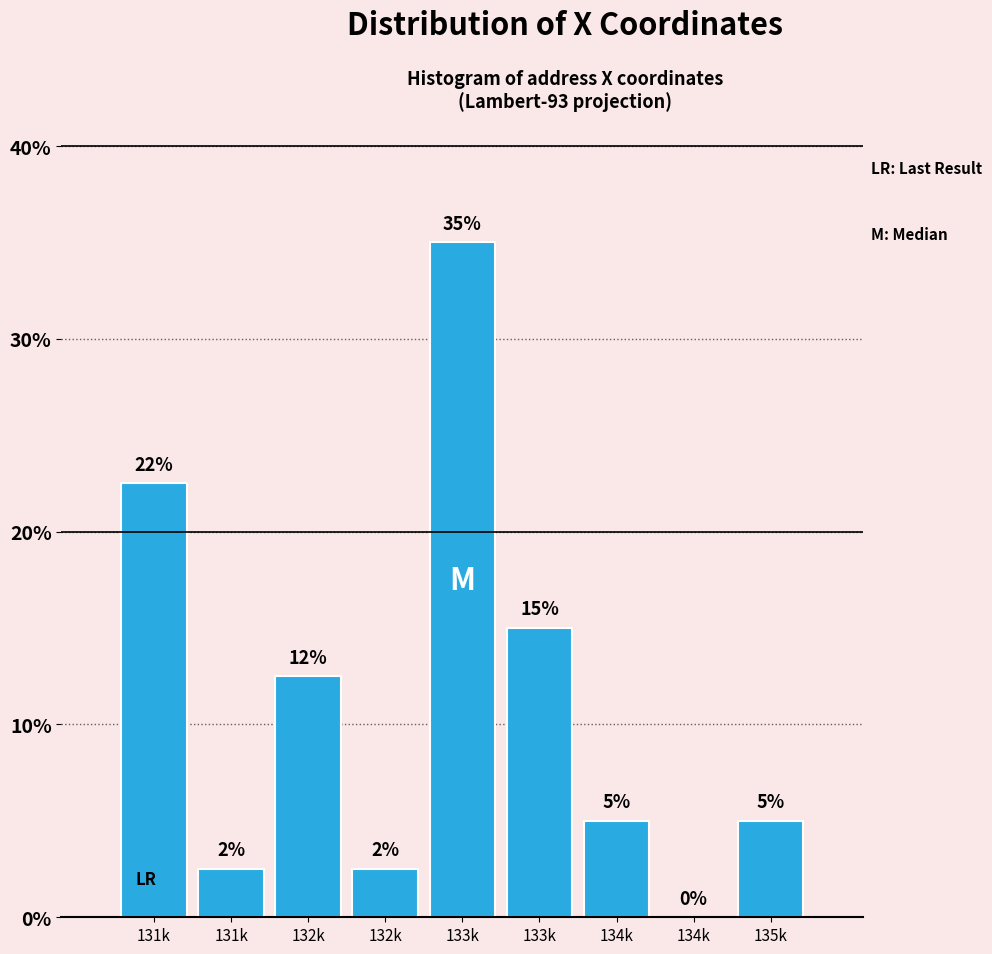

Are the bars horizontal?

No